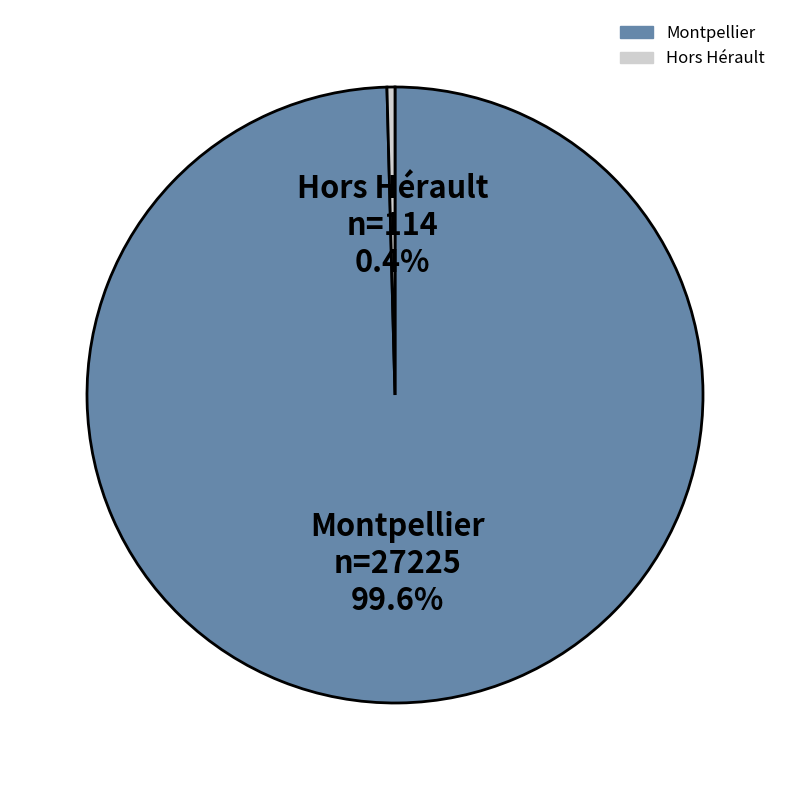

Is there any slice that represents more than half of the pie?

Yes